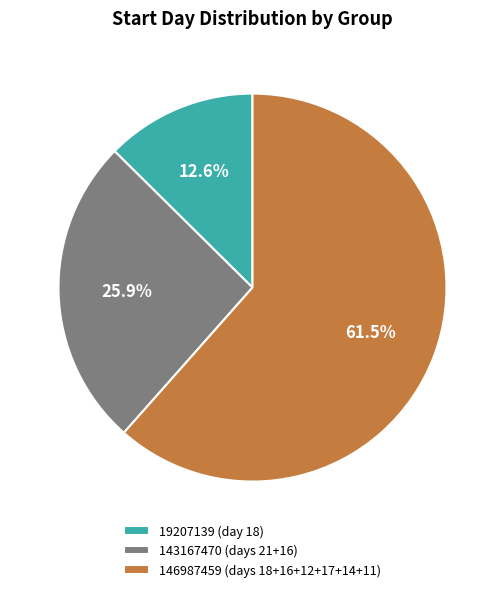

What is the majority slice?

146987459 (days 18+16+12+17+14+11)